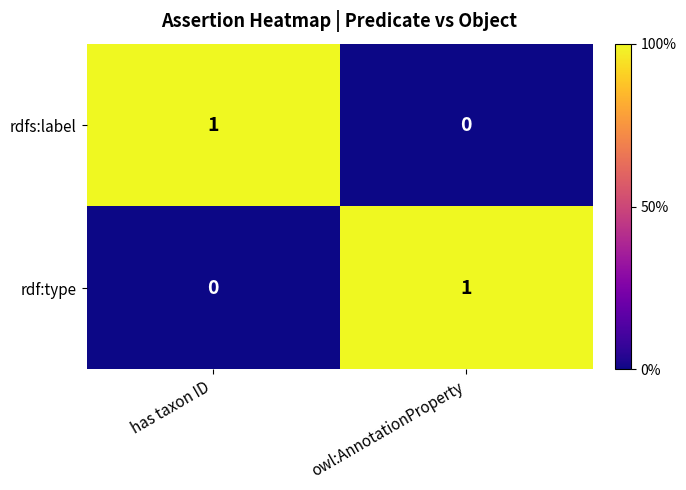

Where is rdf:type nearest to the value 0?

has taxon ID